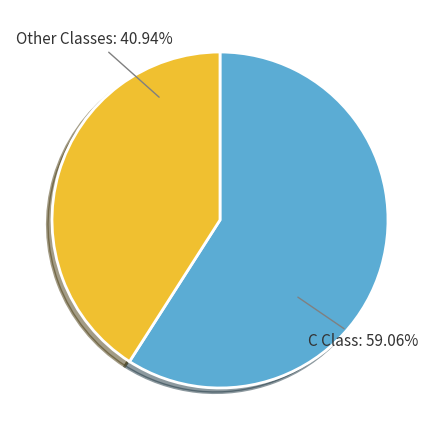

Does any single category account for the majority?

Yes